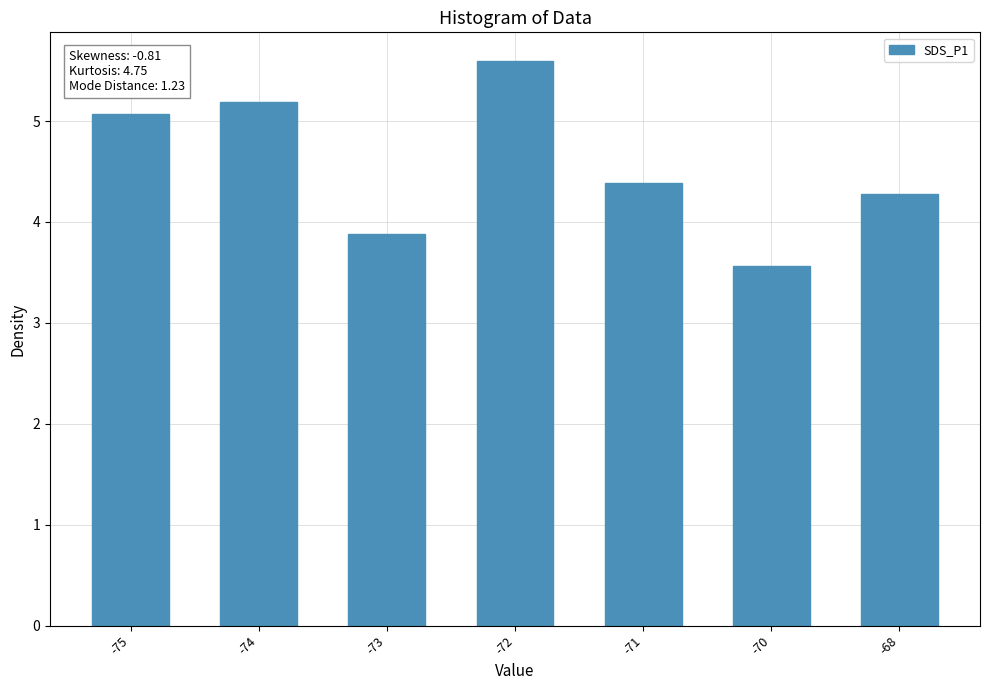

At which label is the value closest to 4?

-73